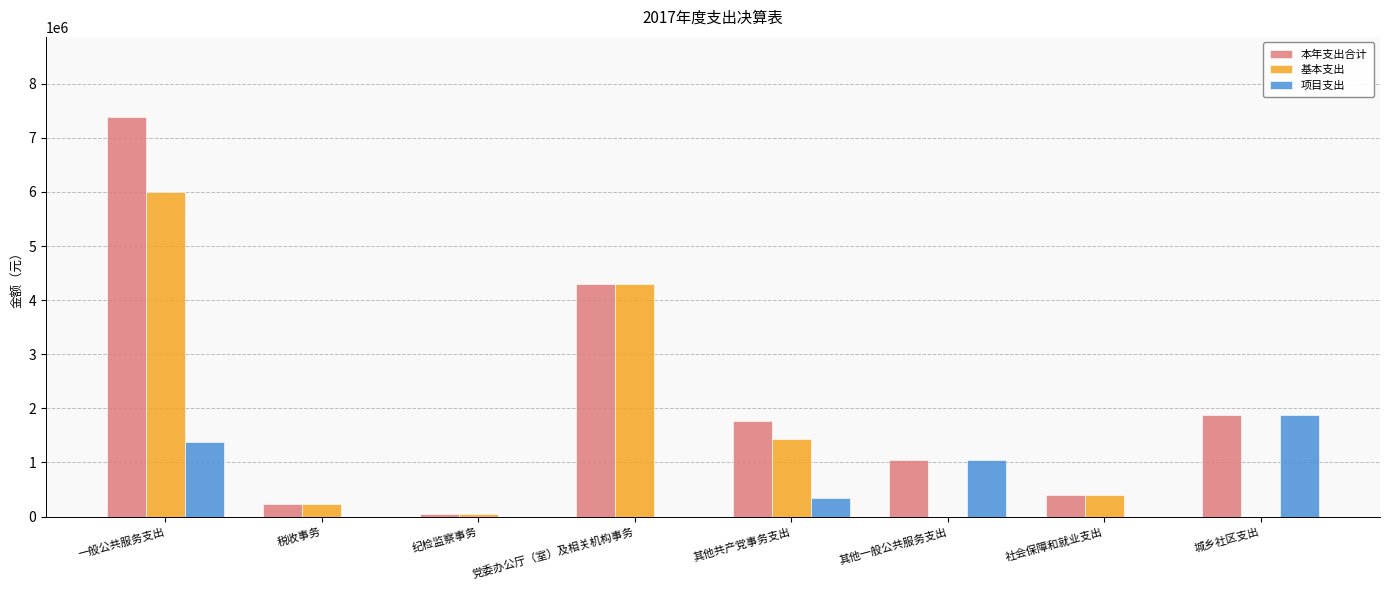

At which label is 项目支出 closest to 935444?

其他一般公共服务支出